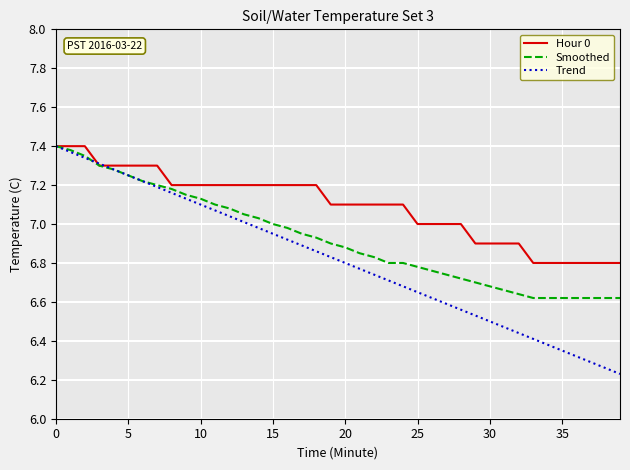

Which series has the largest total across all categories?

Hour 0